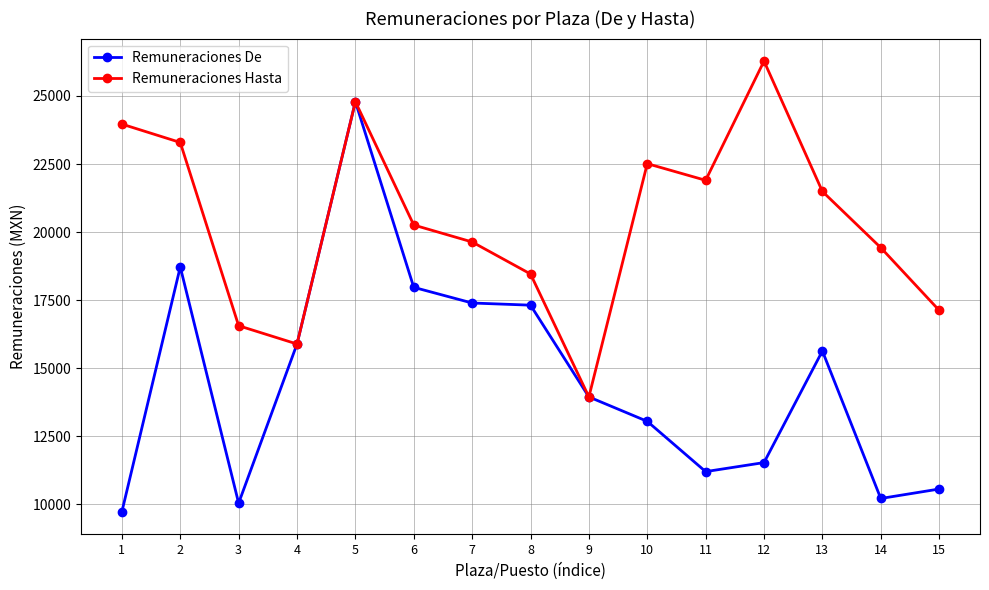

Between 1 and 2, which series saw the biggest shift?

Remuneraciones De